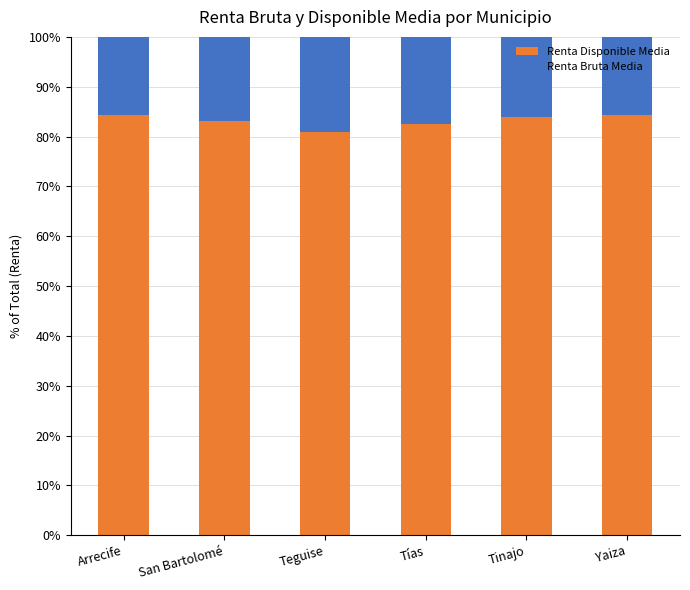

How many categories are shown in the chart?

6